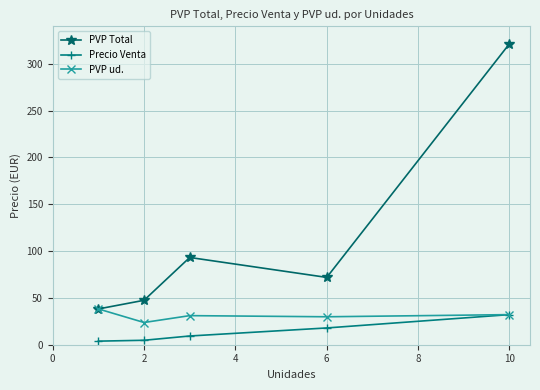

True or false: PVP Total and Precio Venta intersect in this chart.

False